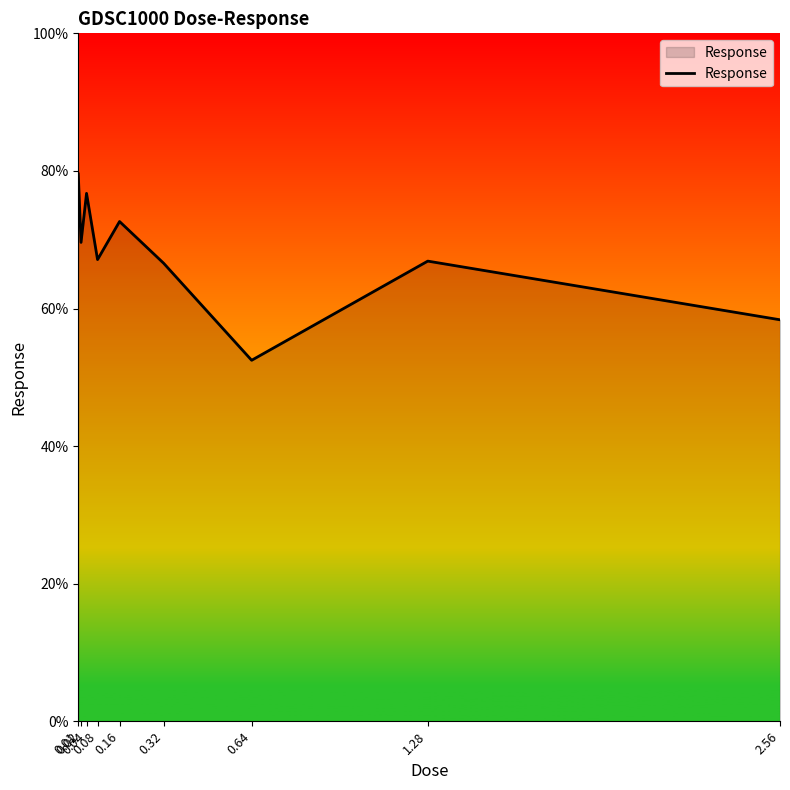

What is the difference between the maximum and minimum values?

27.1